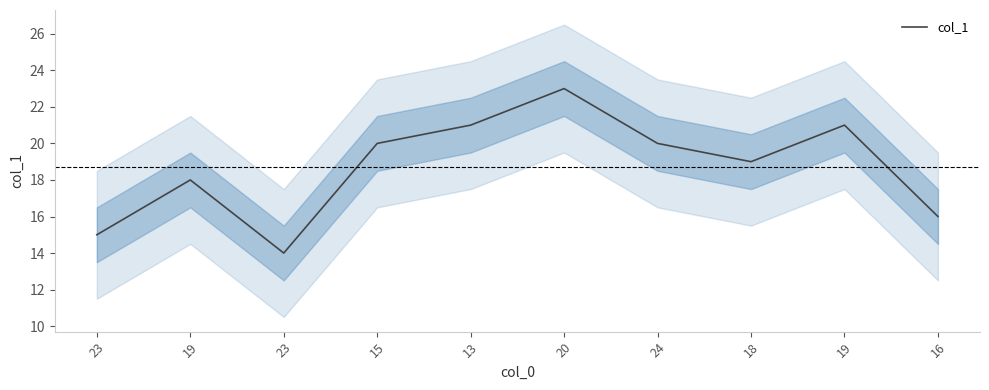

Reading right to left, transcribe all the data shown in this chart.

16=16	19=21	18=19	24=20	20=23	13=21	15=20	23=14	19=18	23=15